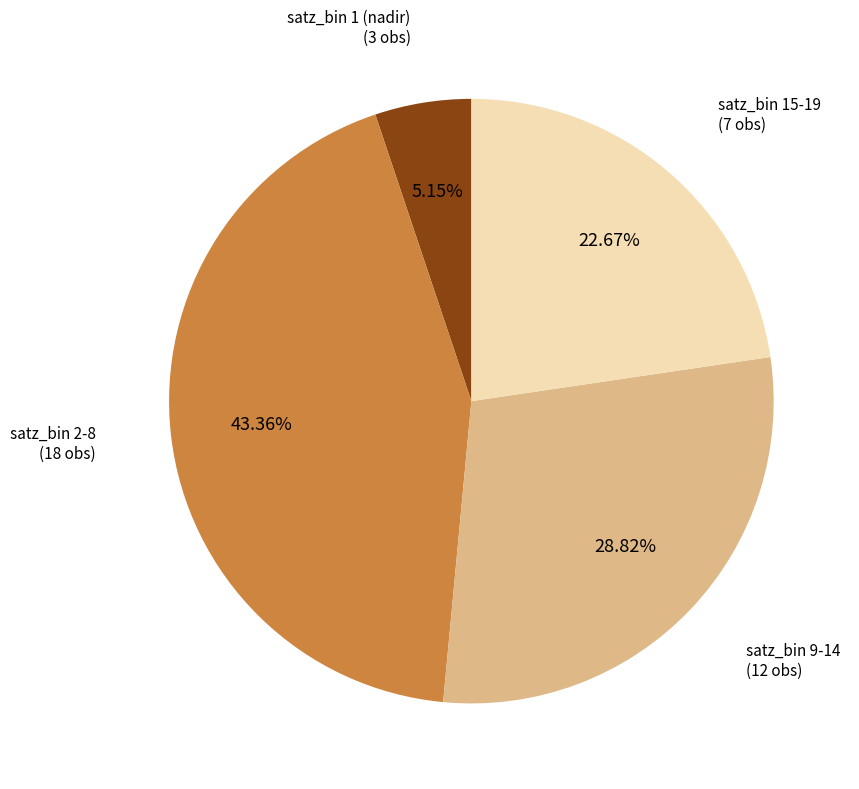

Is there a majority slice in this chart?

No